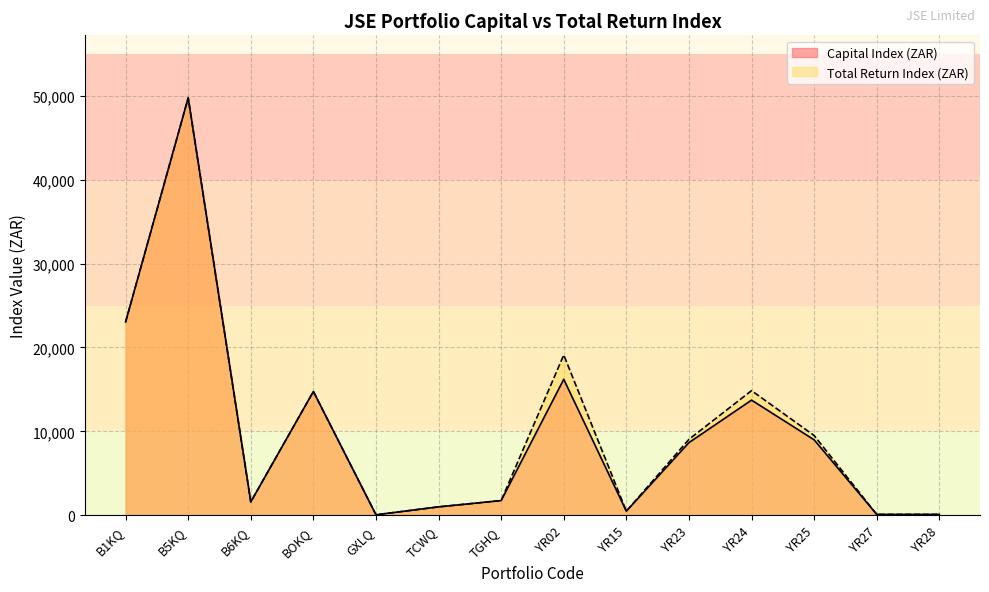

The Capital Index (ZAR) series shows 9725.3 at BOKQ. True or false?

False